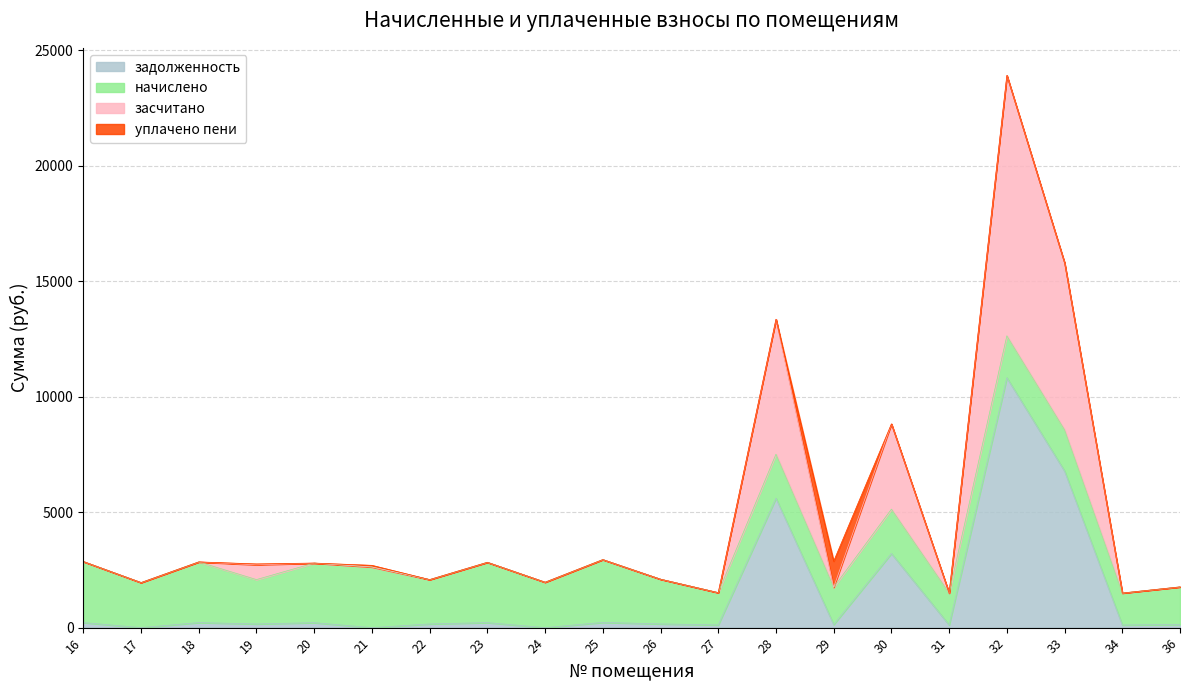

What is the highest value of the задолженность series?

10822.1